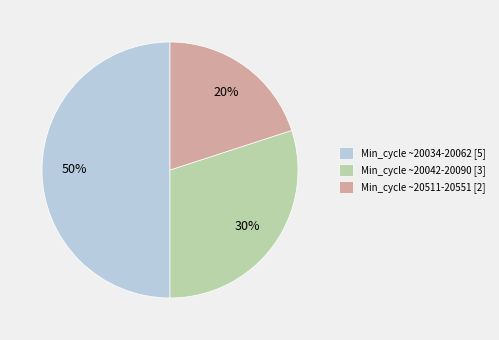

What is the ratio of the value at Min_cycle ~20042-20090 [3] to the value at Min_cycle ~20034-20062 [5]?

0.6